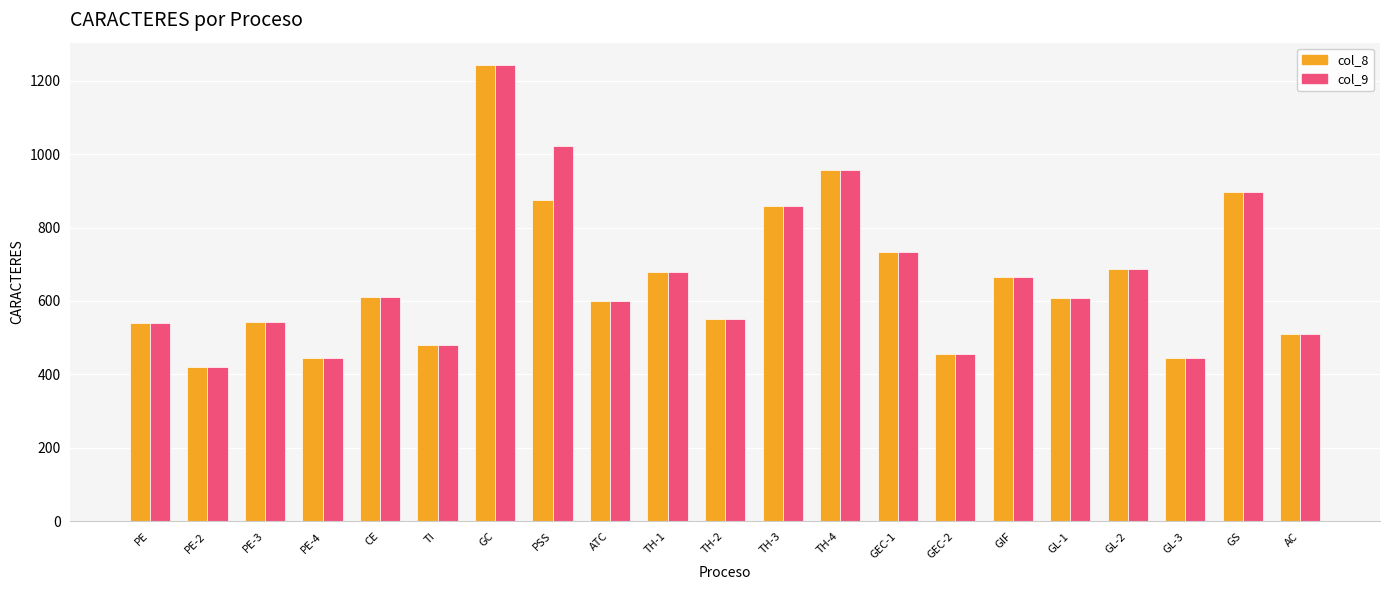

Where does the col_8 series first go above 609?

CE